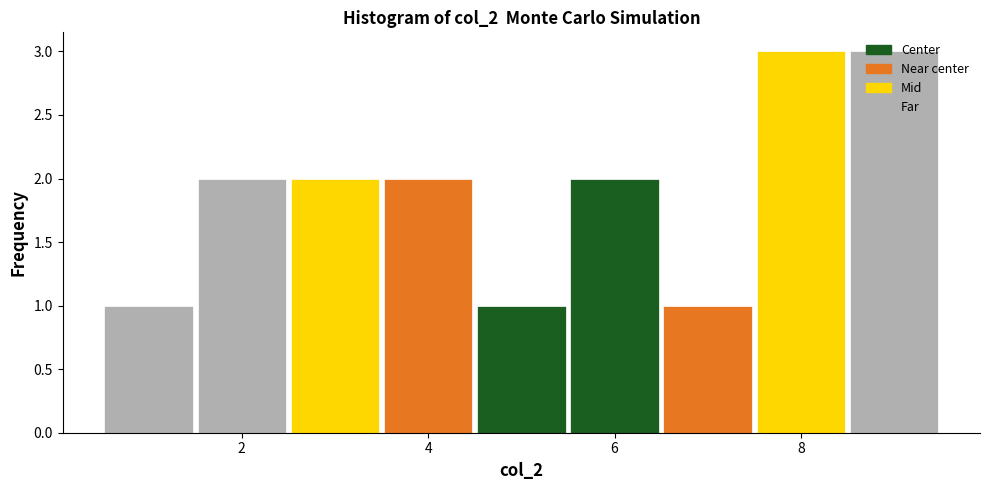

Reading left to right, transcribe this chart: for each bar, give the range it covers on the x-axis and its height. Neither the bar edges nor the heights are printed on the chart, so give them approximately, as read against the axes.

0.5 to 1.5: 1
1.5 to 2.5: 2
2.5 to 3.5: 2
3.5 to 4.5: 2
4.5 to 5.5: 1
5.5 to 6.5: 2
6.5 to 7.5: 1
7.5 to 8.5: 3
8.5 to 9.5: 3